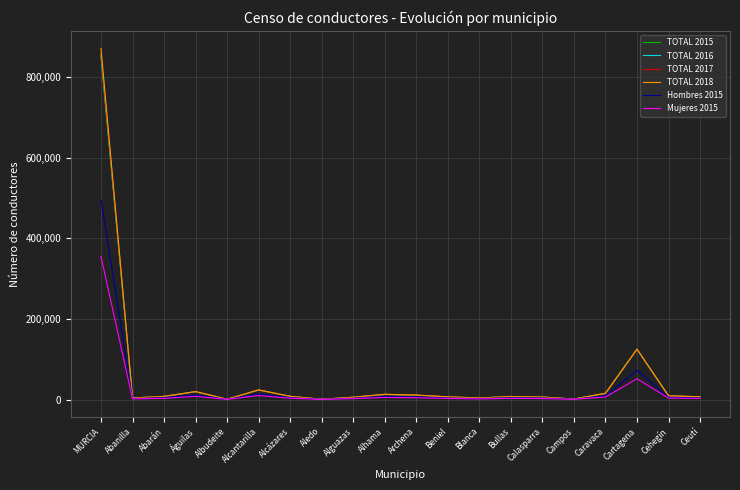

At which category is the sum across all series the highest?

MURCIA